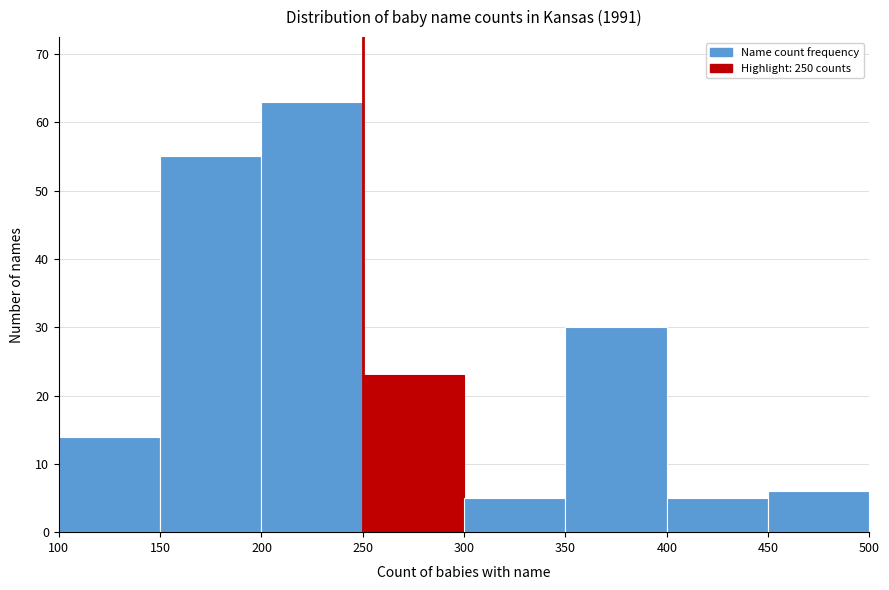

What is the height of the bar covering 150 to 200 on the x-axis? The values are not printed on the chart, so give them approximately, as read against the axis.

55